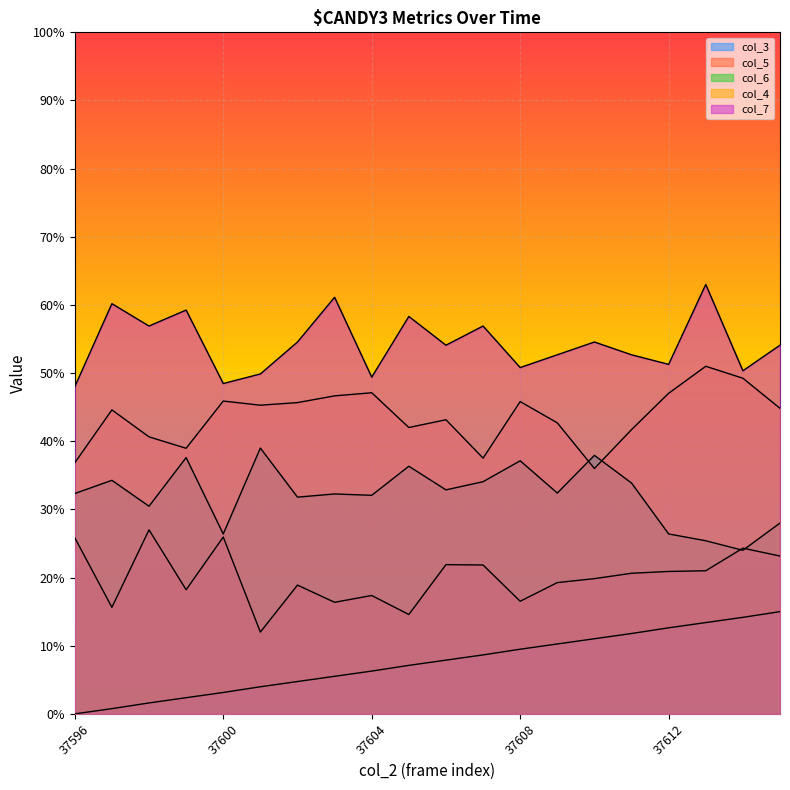

Which category has the lowest value in the col_4 series?

37610